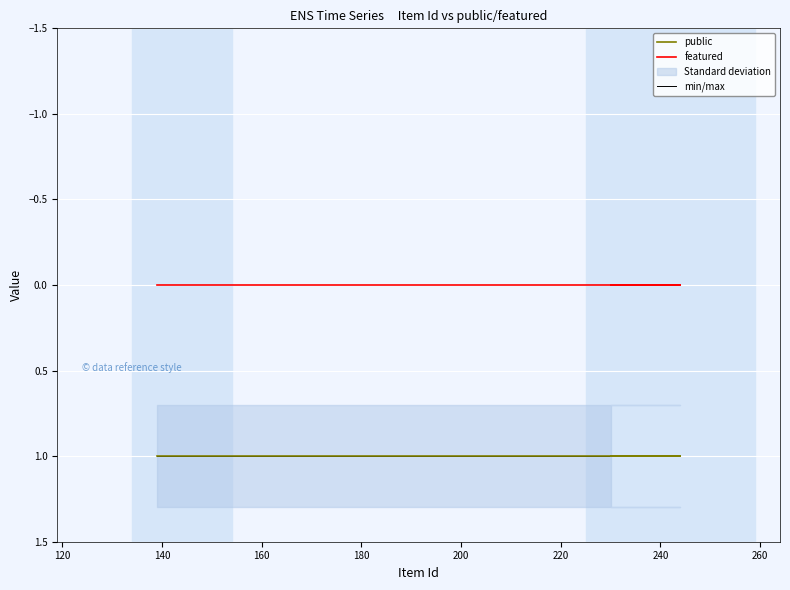

What is the average value of the min/max series?

1